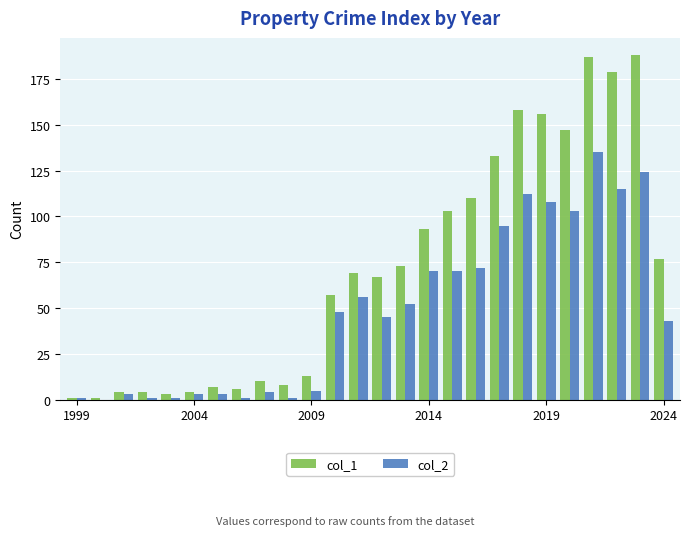

What is the greatest value displayed?

188